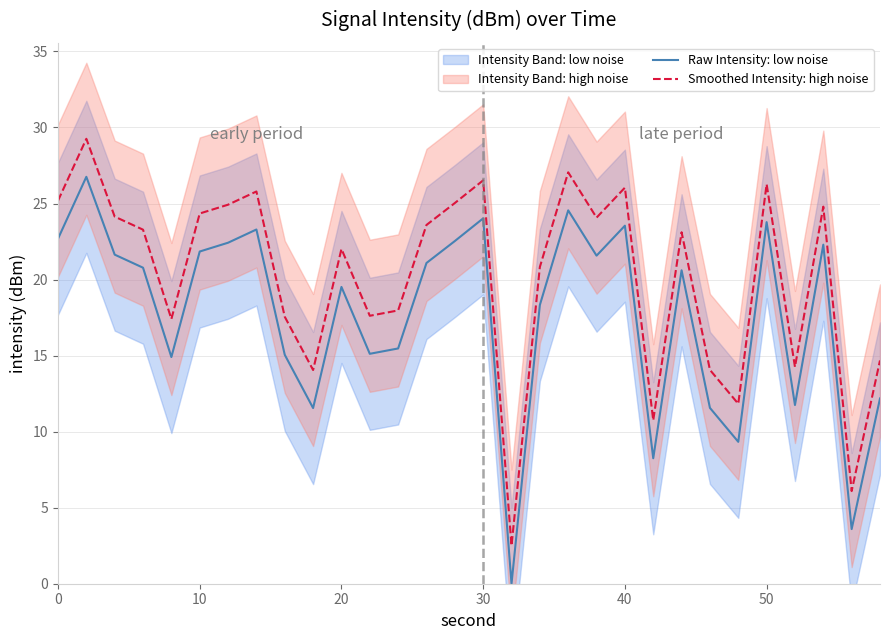

How many interior local peaks does the Raw Intensity: low noise series have?

9